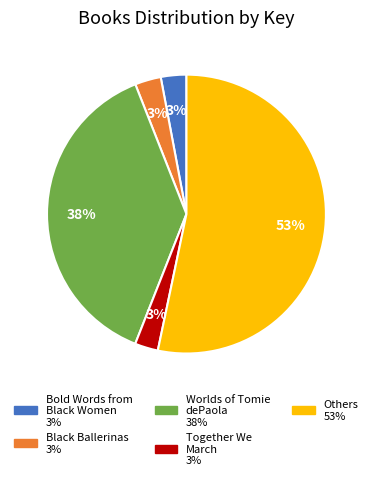

To the nearest percent, what is the average slice percentage?

20%